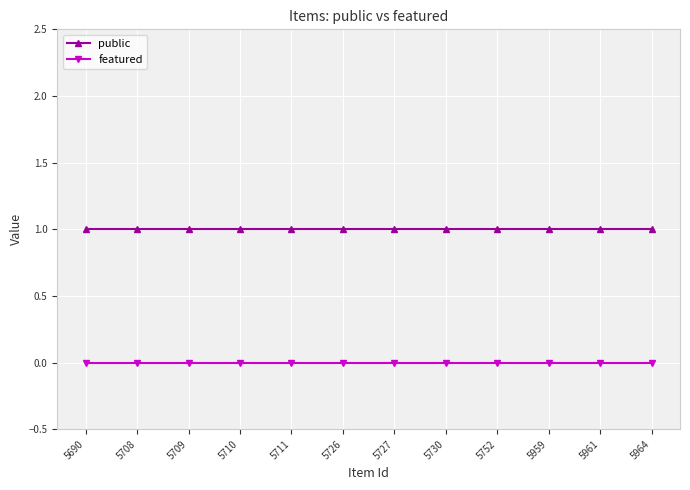

Reading left to right, extract all data points from this chart.

public: 5690=1	5708=1	5709=1	5710=1	5711=1	5726=1	5727=1	5730=1	5752=1	5959=1	5961=1	5964=1
featured: 5690=0	5708=0	5709=0	5710=0	5711=0	5726=0	5727=0	5730=0	5752=0	5959=0	5961=0	5964=0